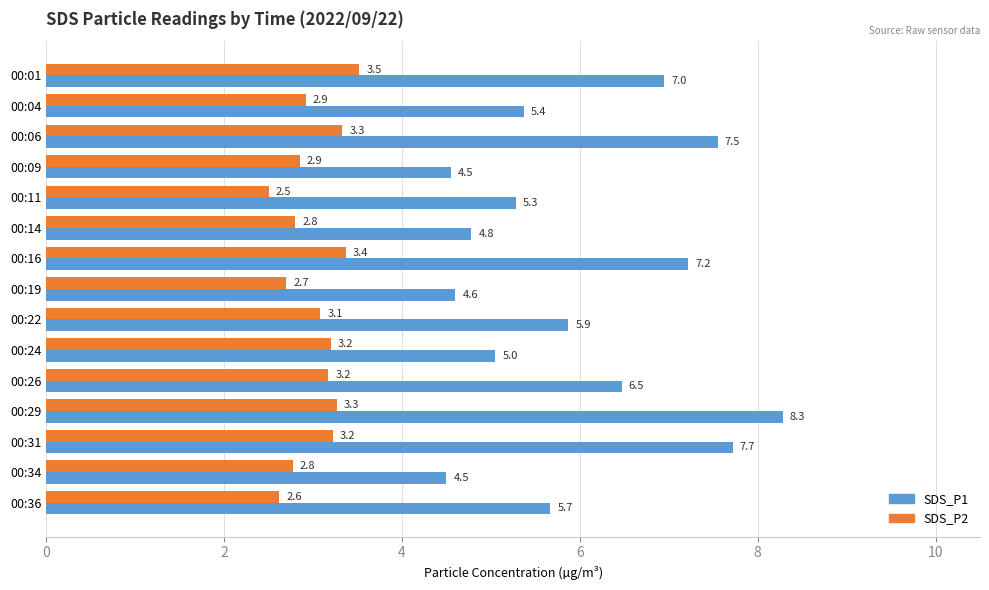

Rank the series at 00:09 from lowest to highest value.

SDS_P2, SDS_P1